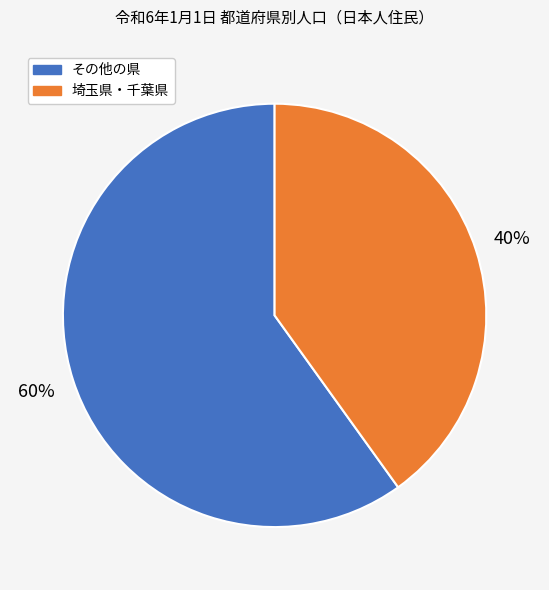

Is there a majority slice in this chart?

Yes